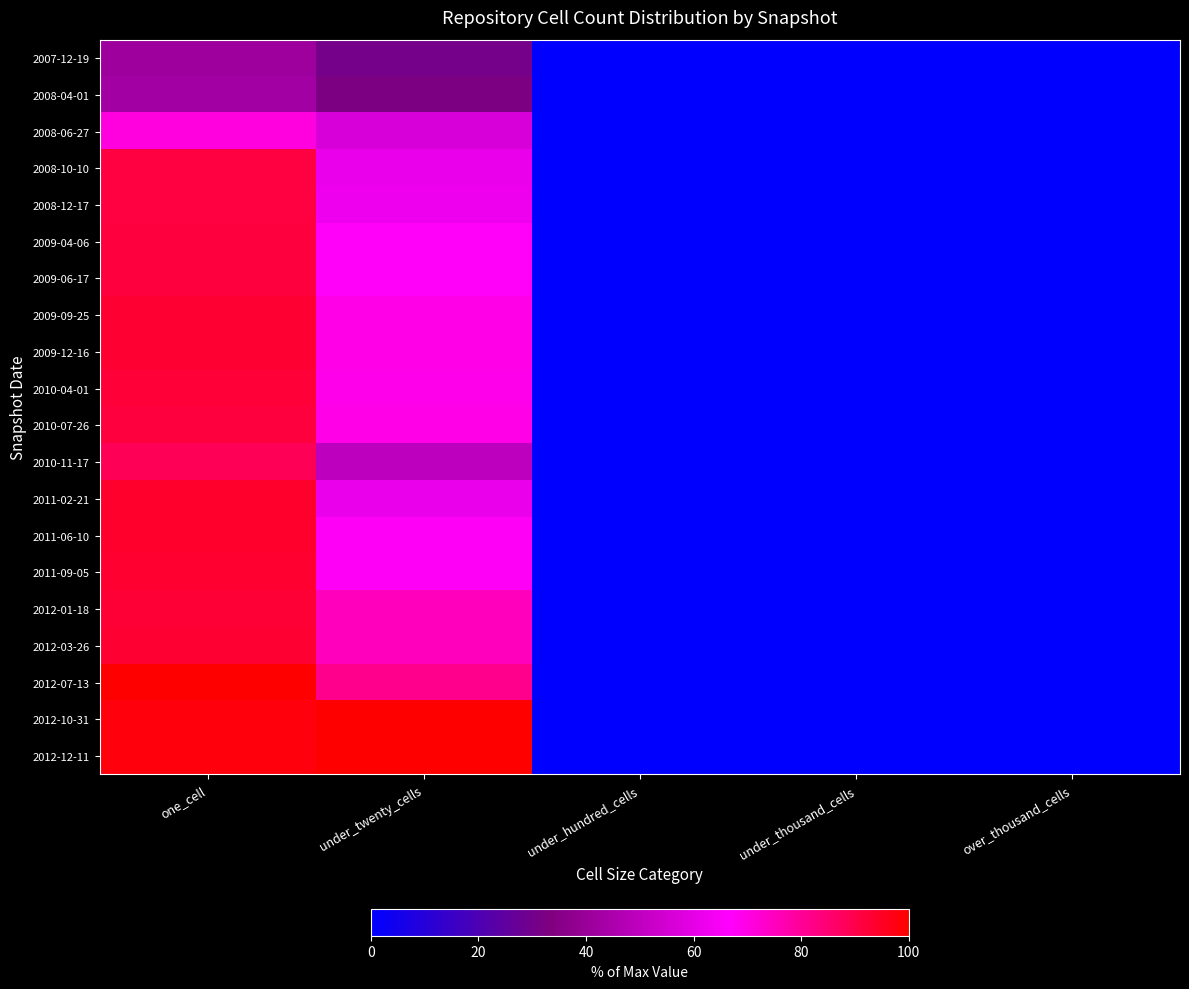

What is the greatest value displayed?

100.0